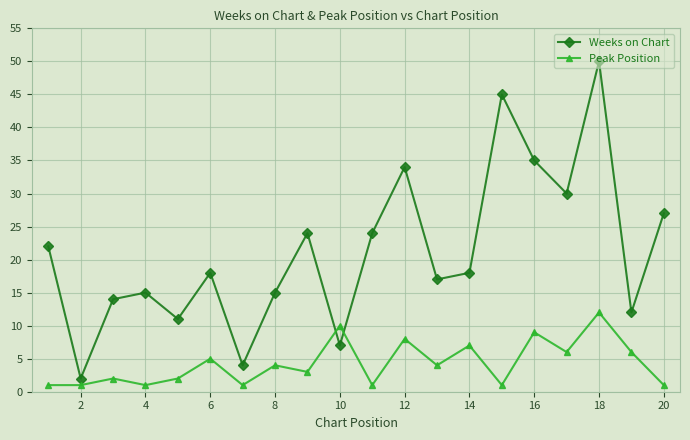

At how many categories does at least one series exceed 32?

4